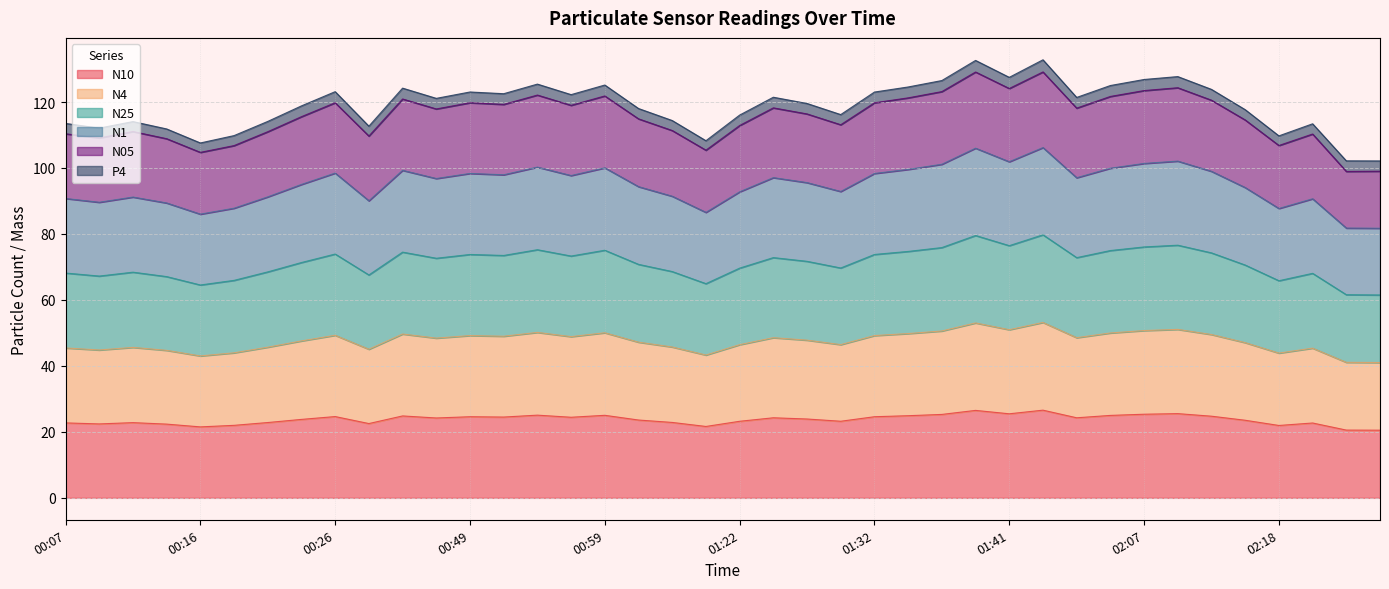

What is the label of the 34th point from the right?

00:21